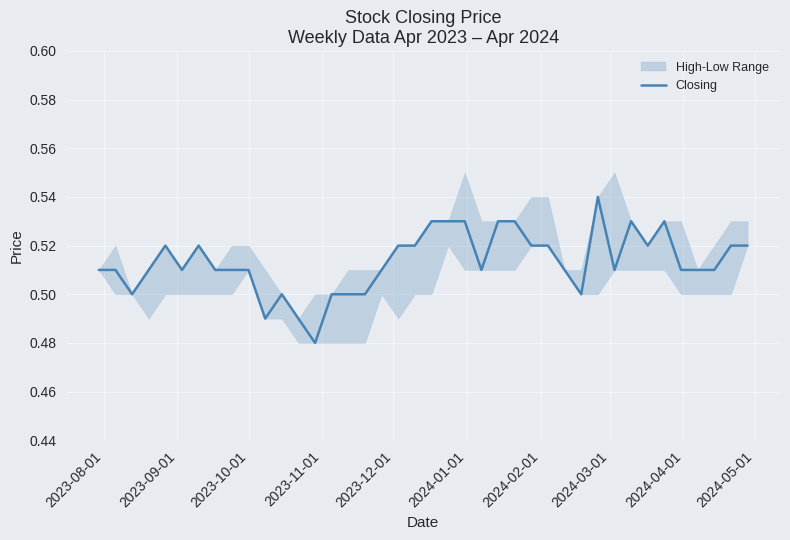

What is the difference between the maximum and minimum values?

0.1